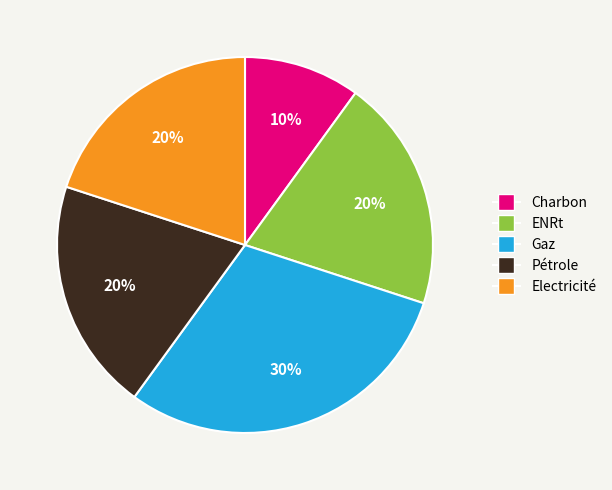

To the nearest percent, what is the average slice percentage?

20%